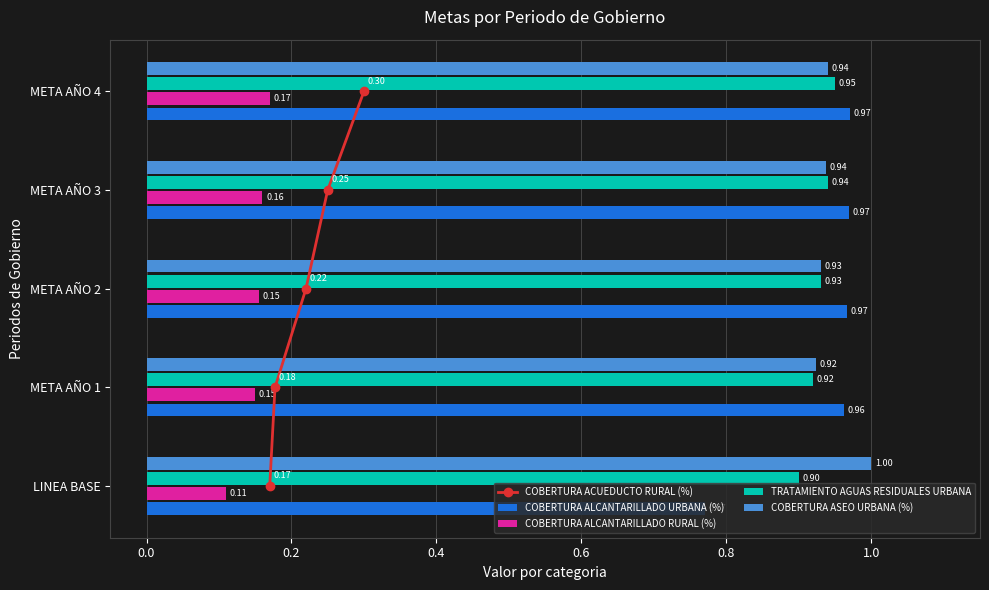

Is the value of COBERTURA ALCANTARILLADO RURAL (%) at META AÑO 3 greater than the value of COBERTURA ALCANTARILLADO URBANA (%) at META AÑO 1?

No